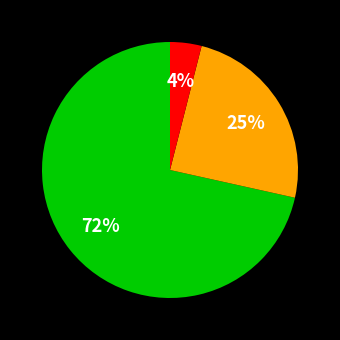

To the nearest percent, what is the average slice percentage?

33%